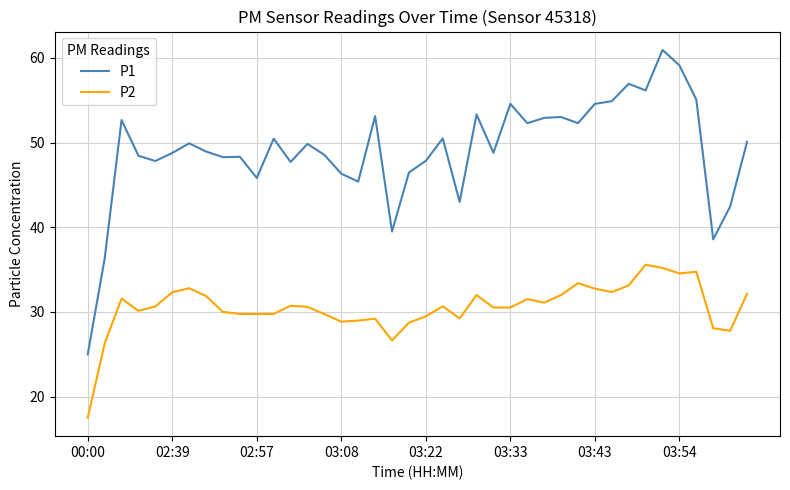

Which series has the largest range (max minus min)?

P1